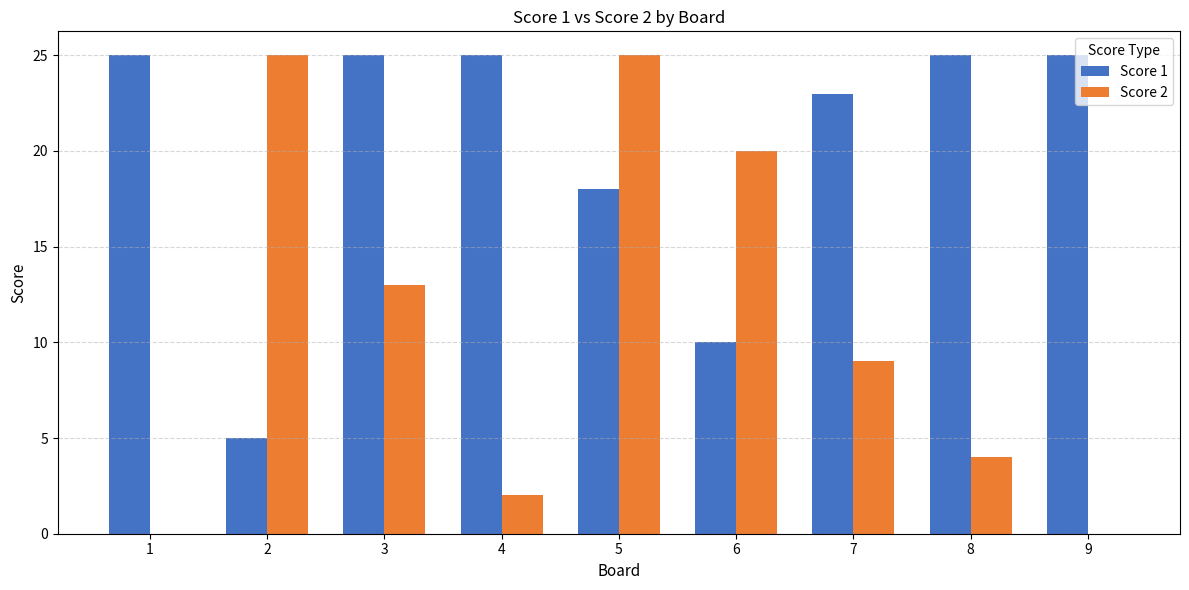

Which series has the largest total across all categories?

Score 1